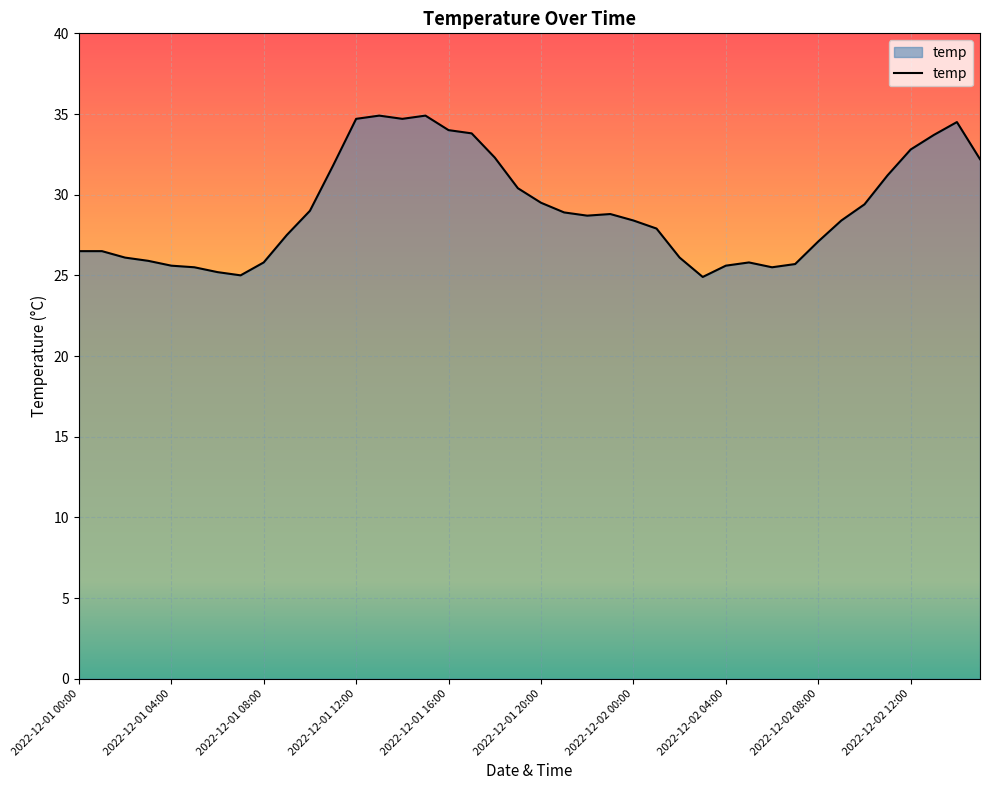

What is the smallest value displayed?

24.9